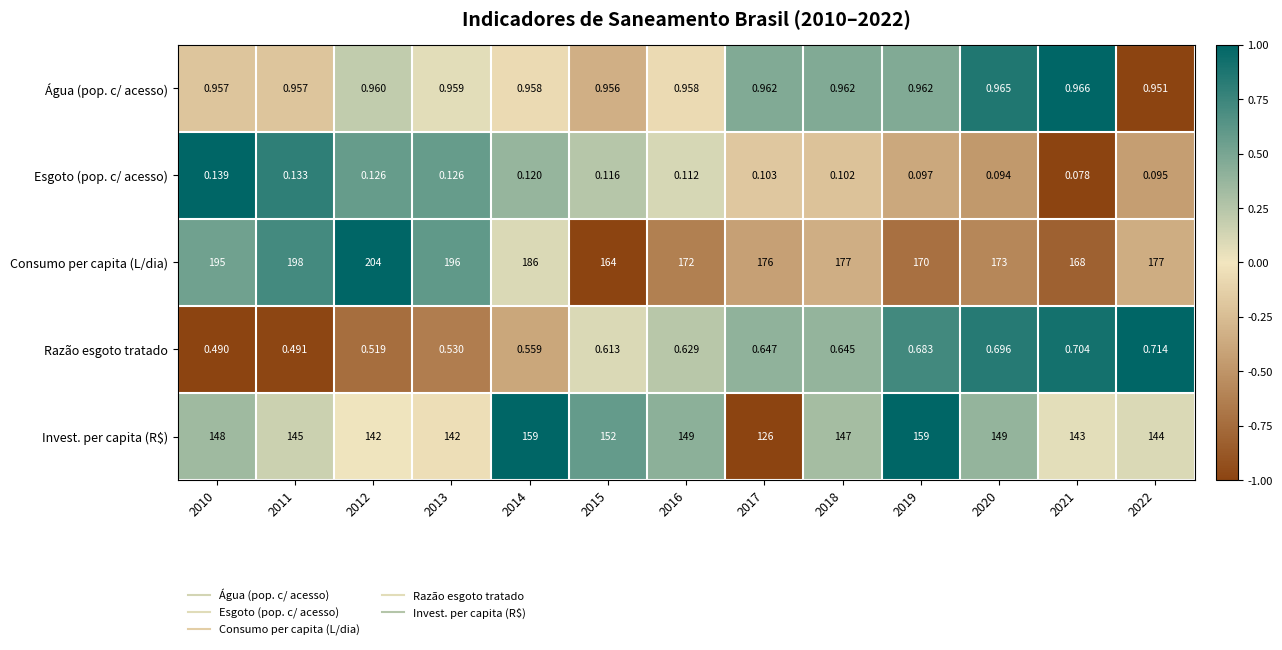

Between 2013 and 2022, which series saw the biggest shift?

Consumo per capita (L/dia)